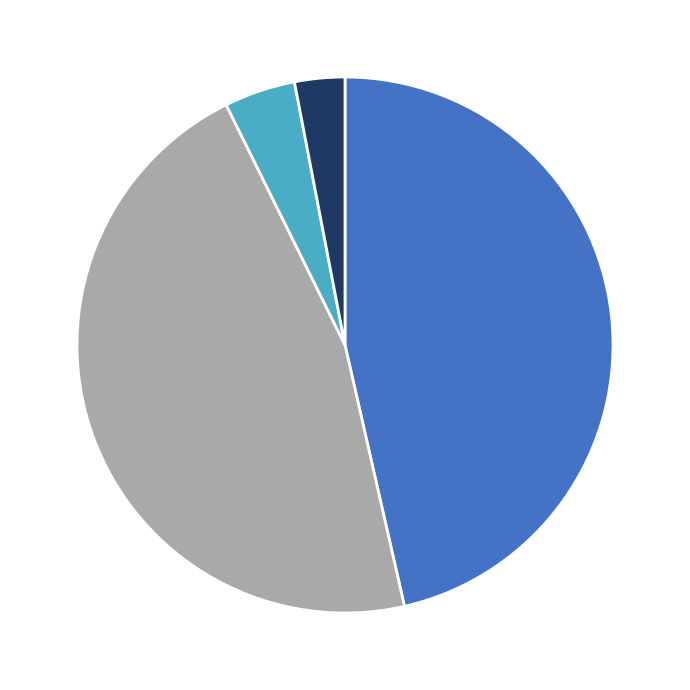

Does any single category account for the majority?

No